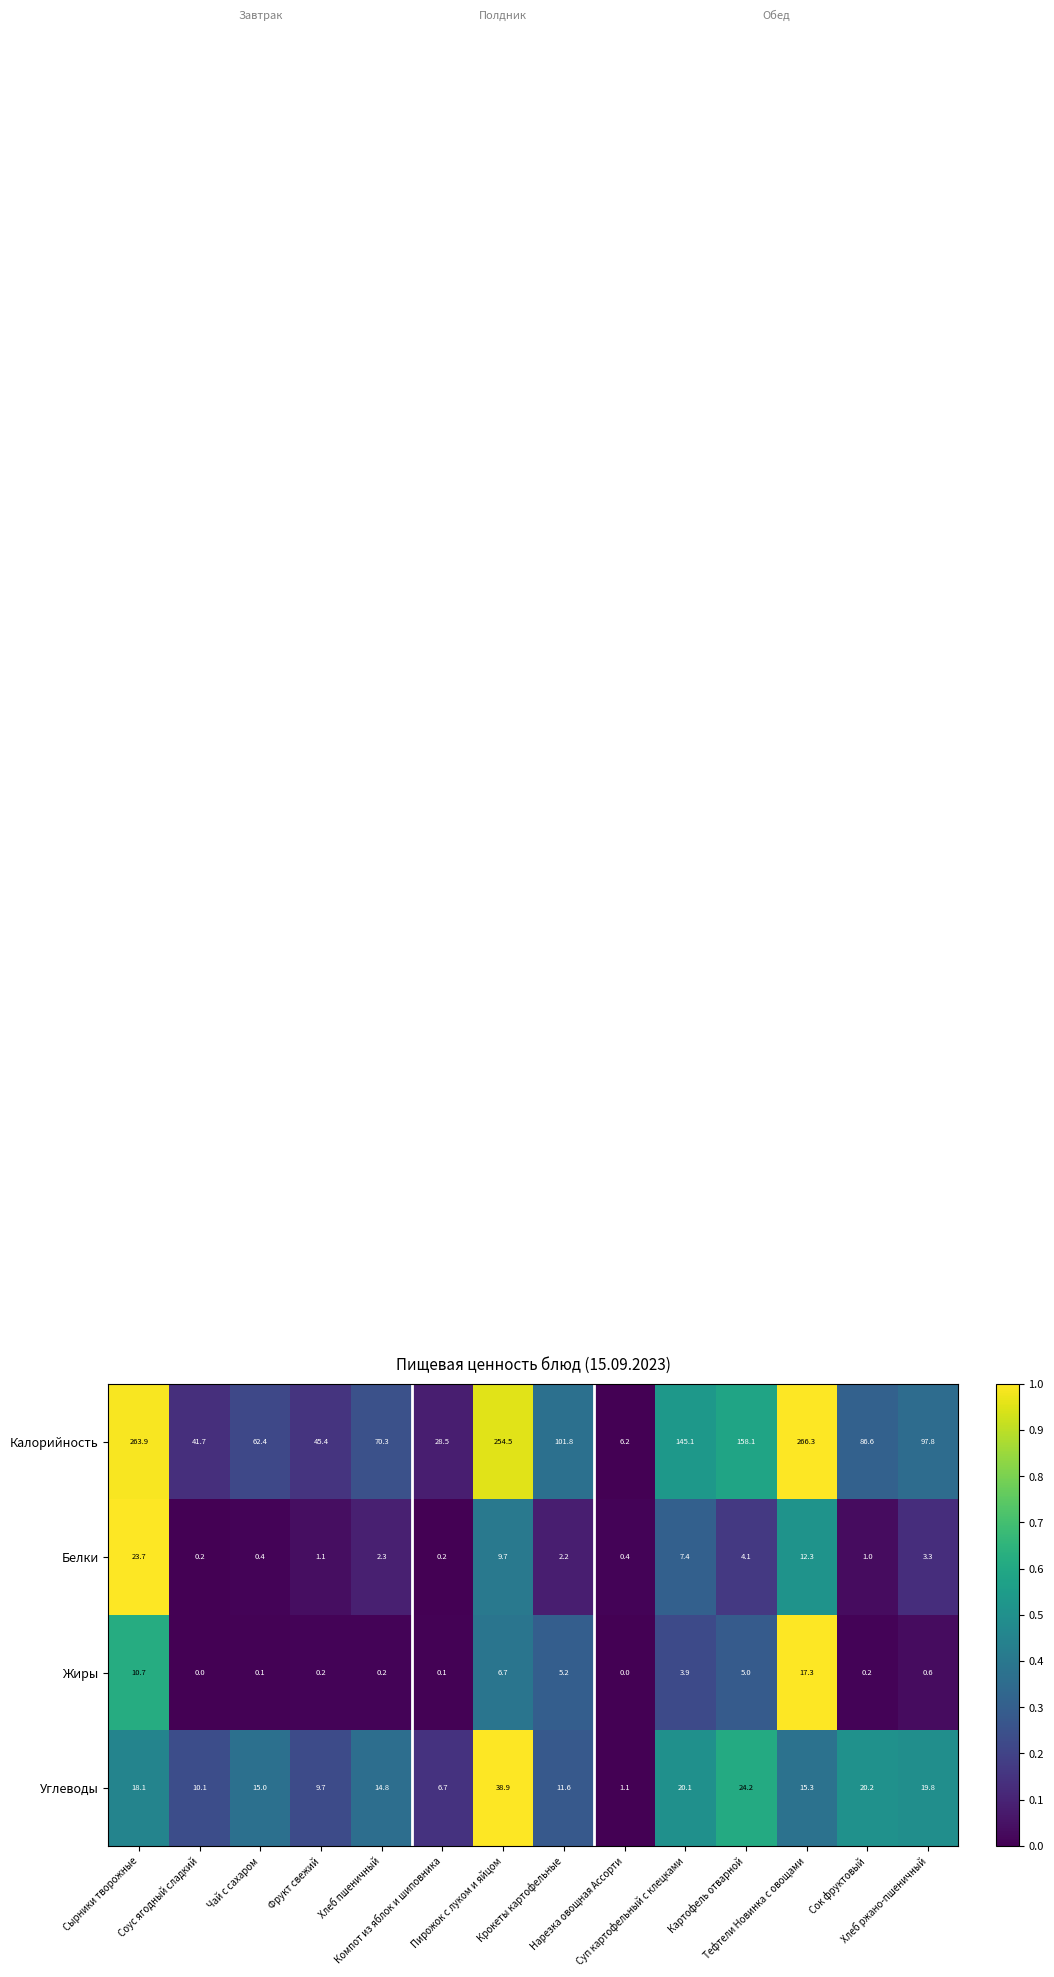

Which series has the largest range (max minus min)?

Калорийность